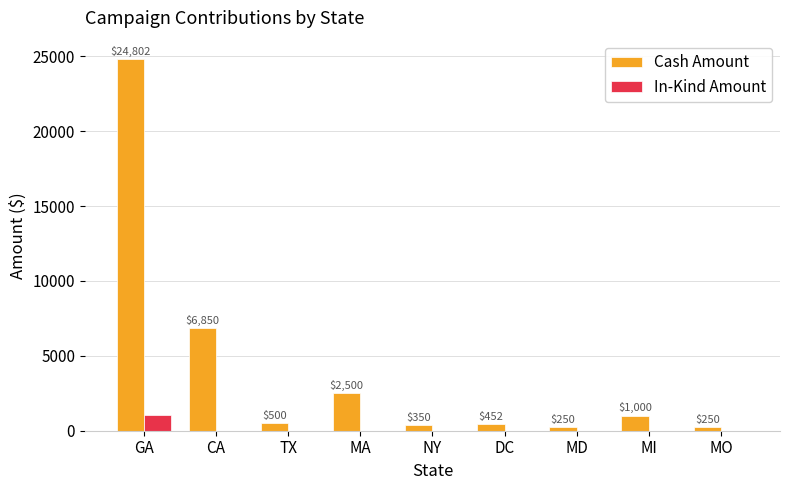

Which series has the widest spread of values?

Cash Amount